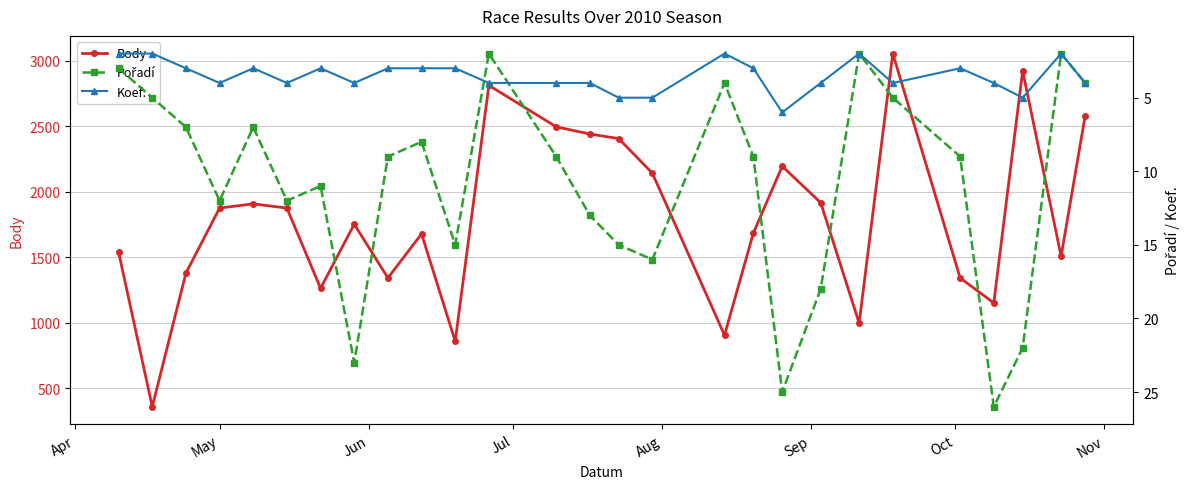

How many categories are shown in the chart?

27